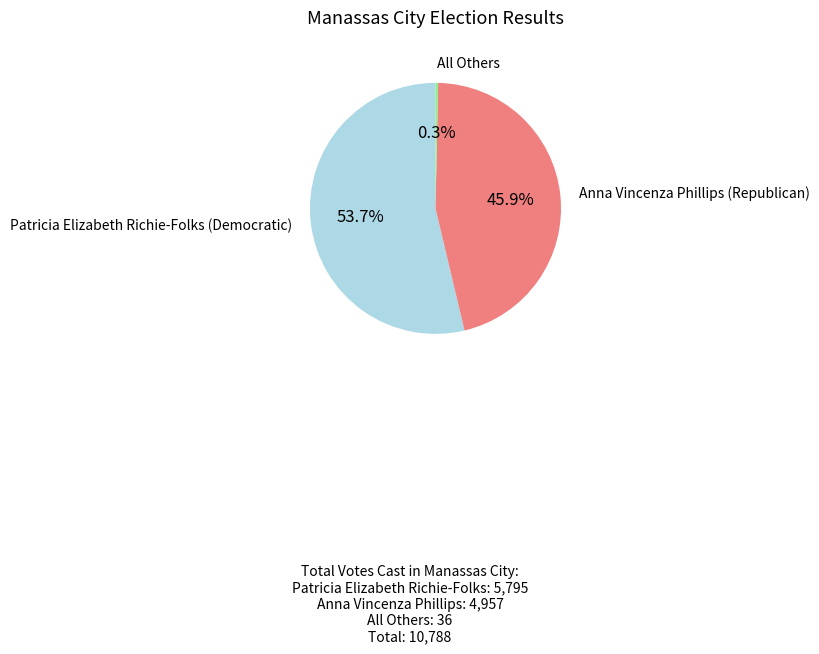

Does any single category account for the majority?

Yes